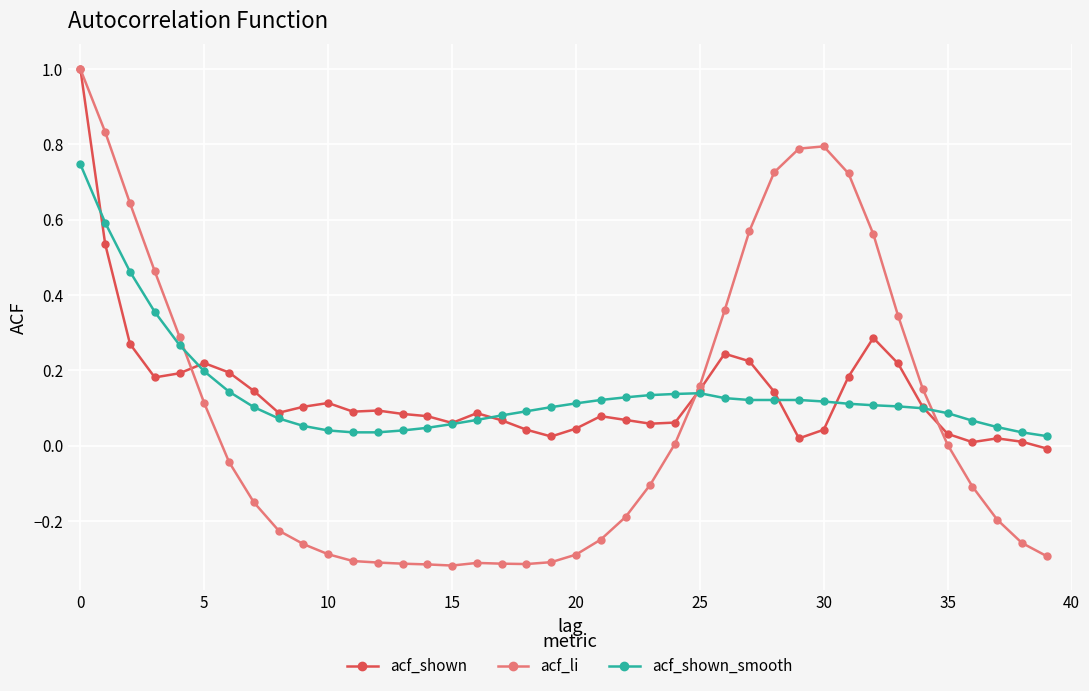

What is the sum of all acf_li values?

3.0